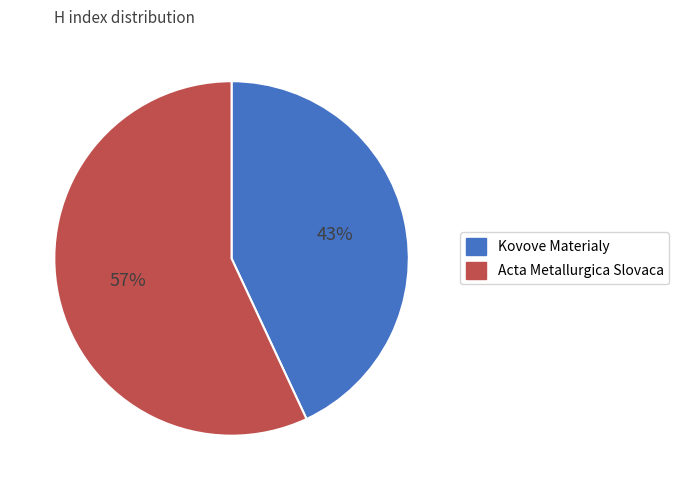

How many slices are in this pie chart?

2